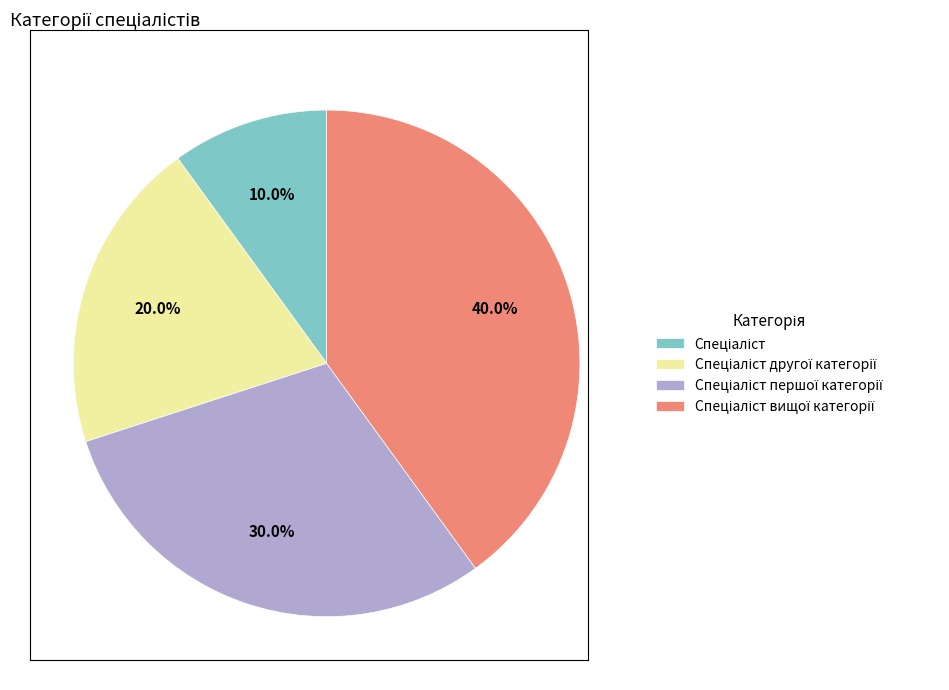

Is there a majority slice in this chart?

No